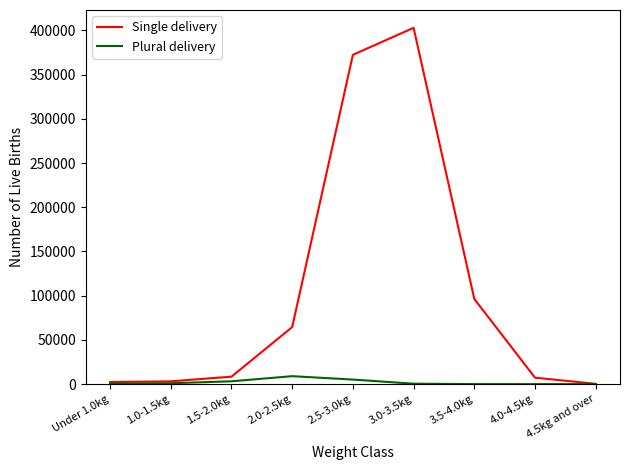

Rank the series by their maximum value, from highest to lowest.

Single delivery, Plural delivery